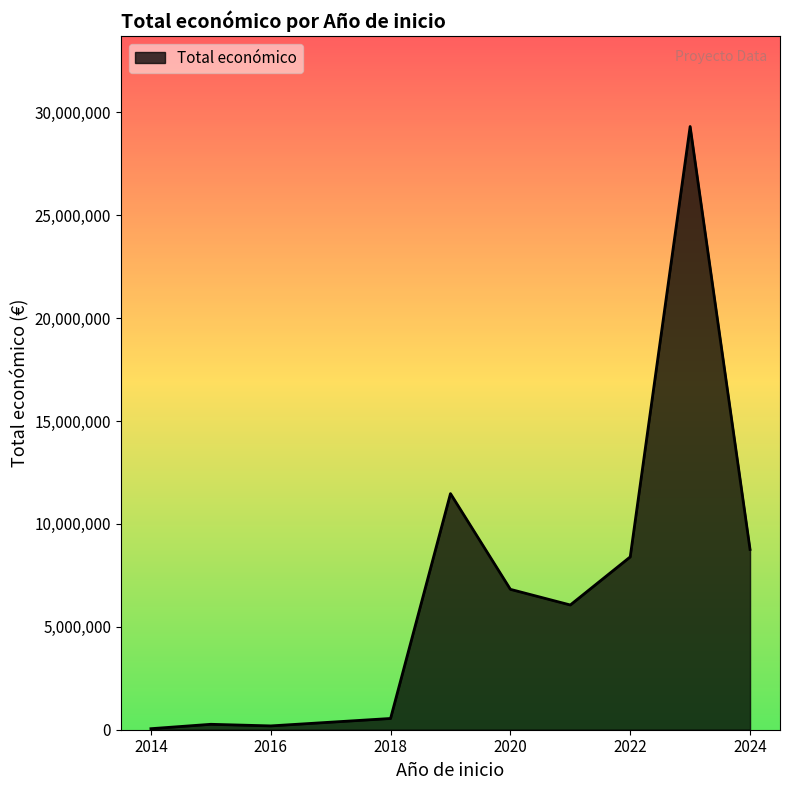

What is the difference between the maximum and minimum values?

29264625